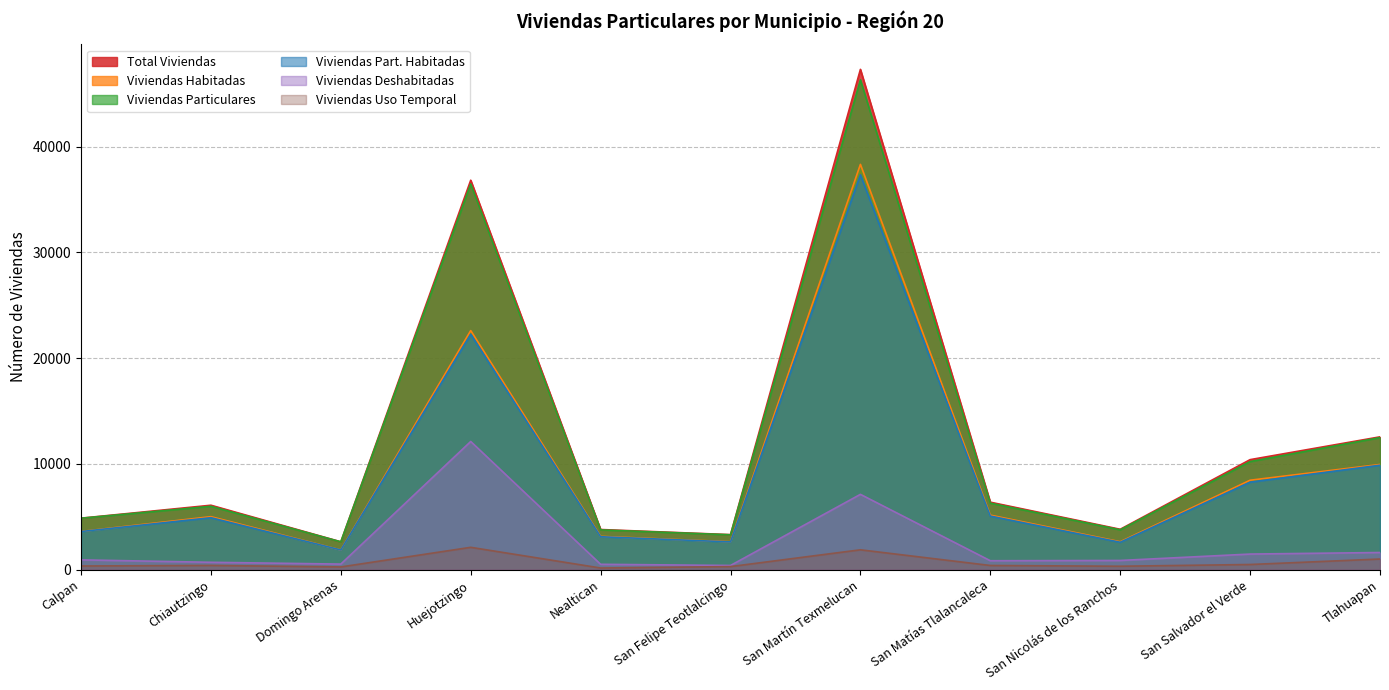

How many lines are shown in the chart?

6